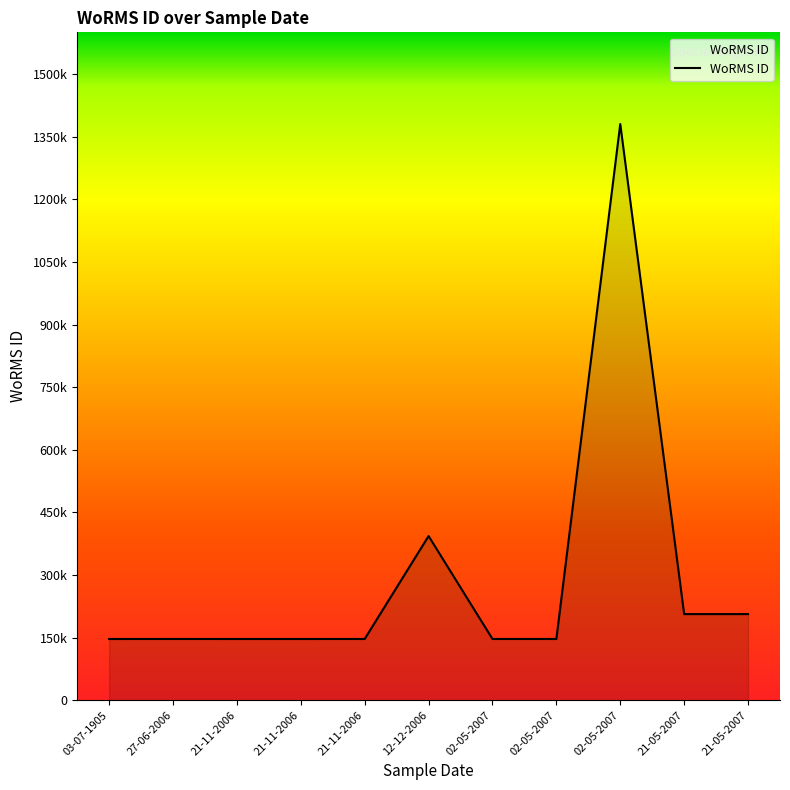

Does the chart display data point markers on the line(s)?

No